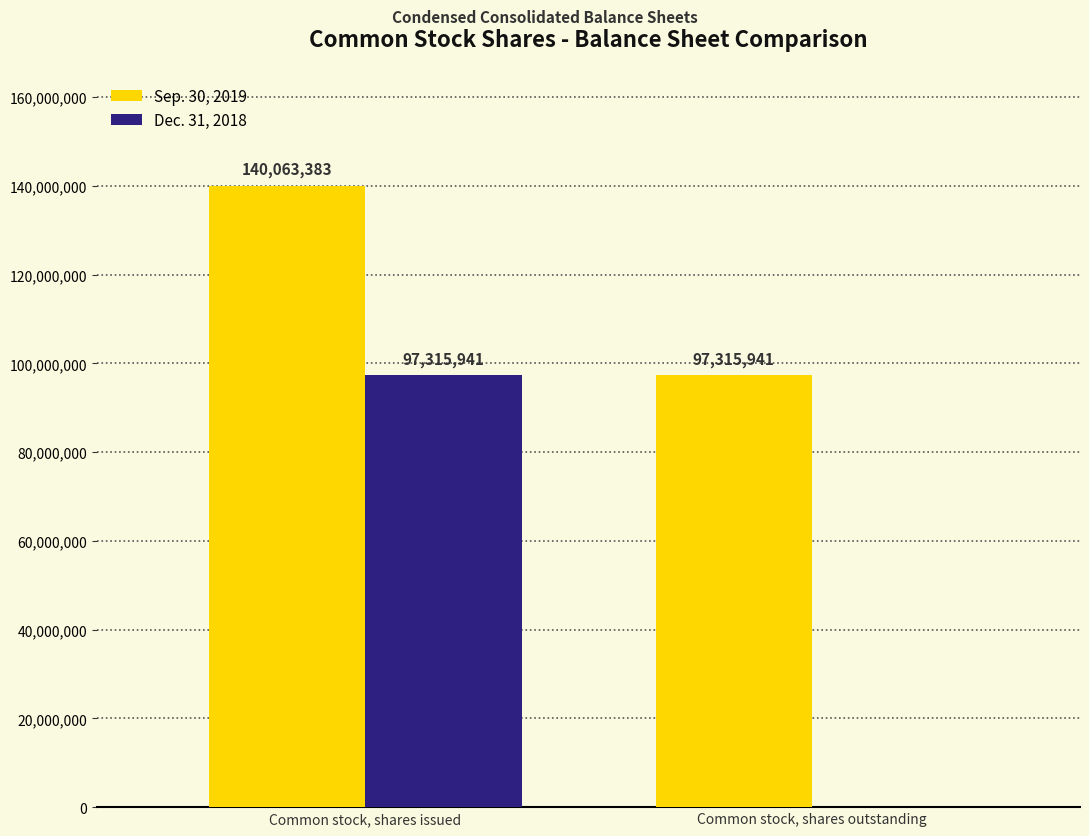

The value of Dec. 31, 2018 at Common stock, shares issued is 97315941. True or false?

True